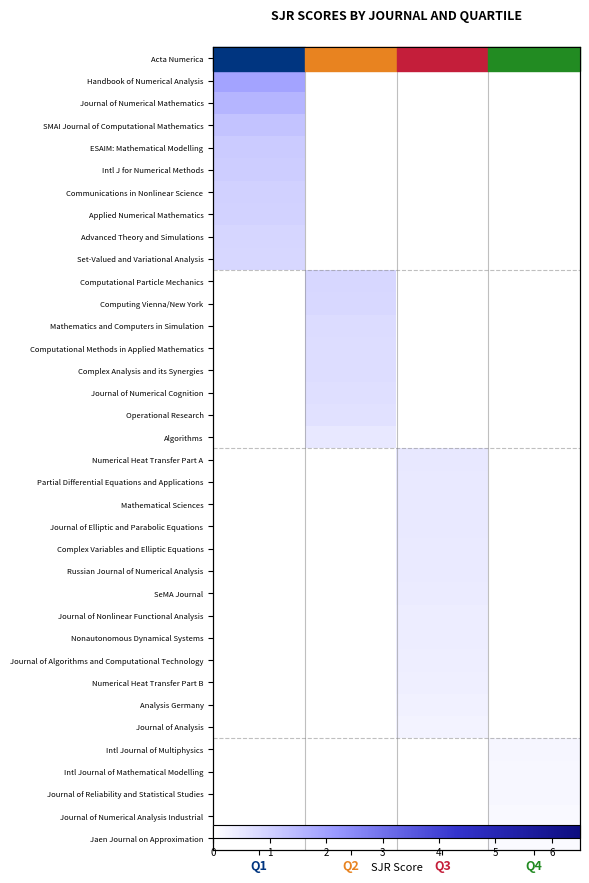

How many series are shown in this chart?

36